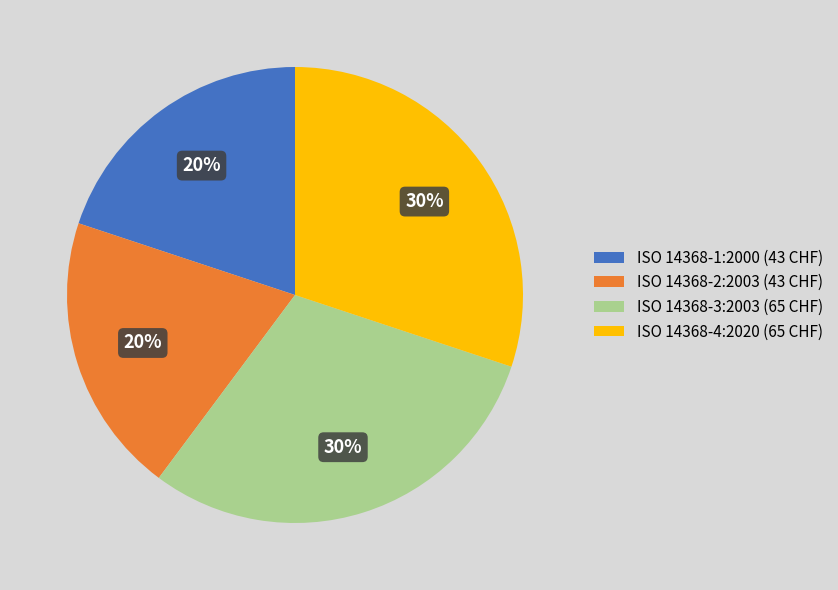

What percentage is the ISO 14368-3:2003 slice, to the nearest percent?

30%